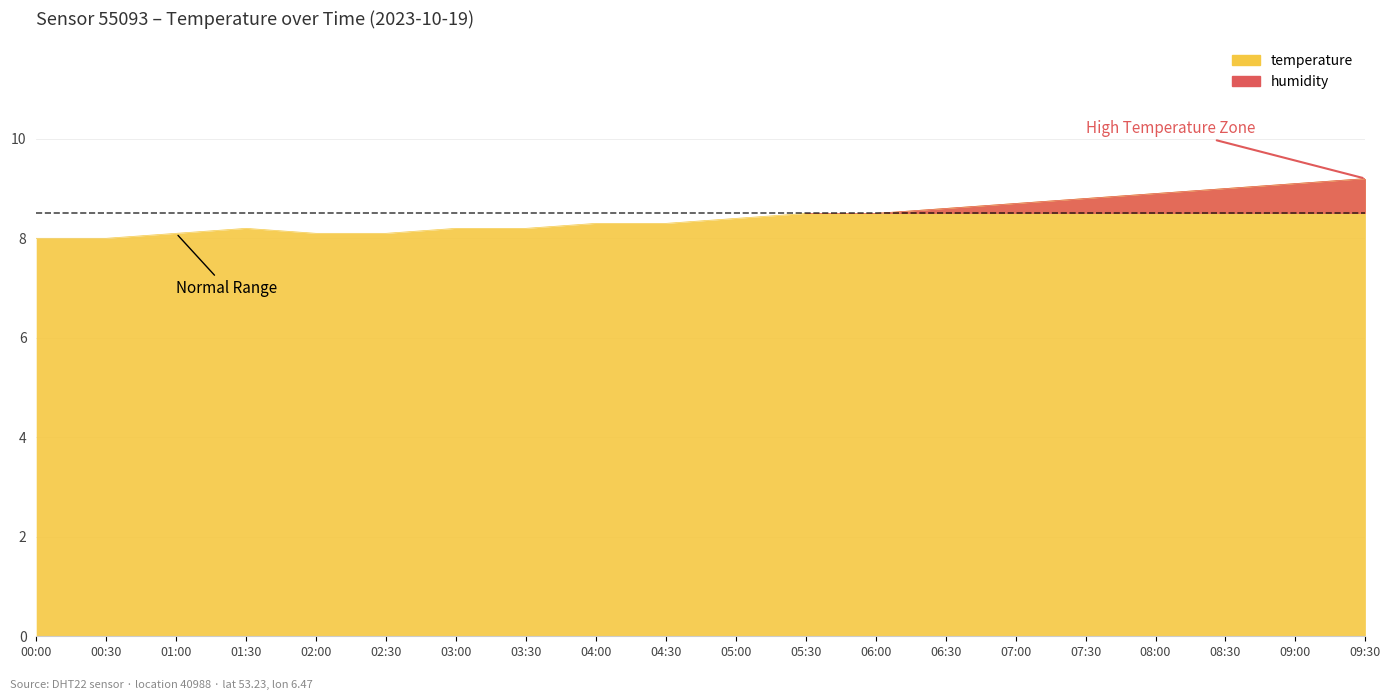

Count the number of categories in the chart.

20